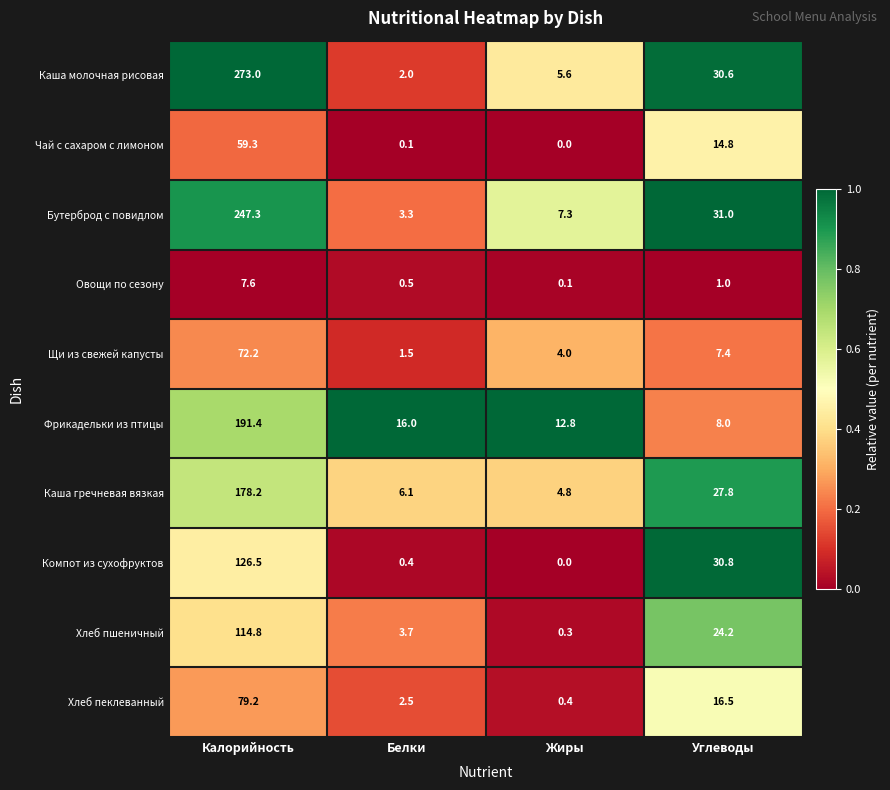

At which label is Компот из сухофруктов closest to 63?

Углеводы